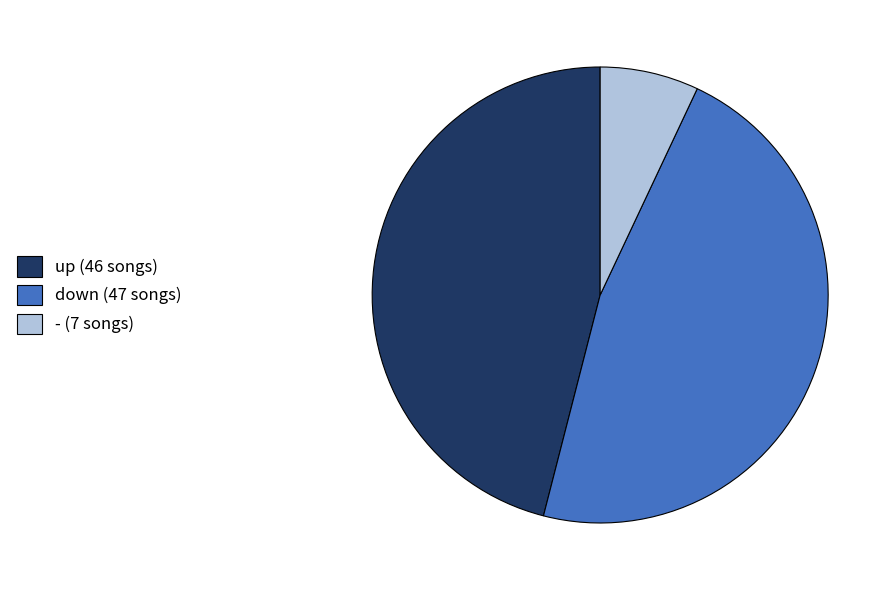

How many slices are in this pie chart?

3